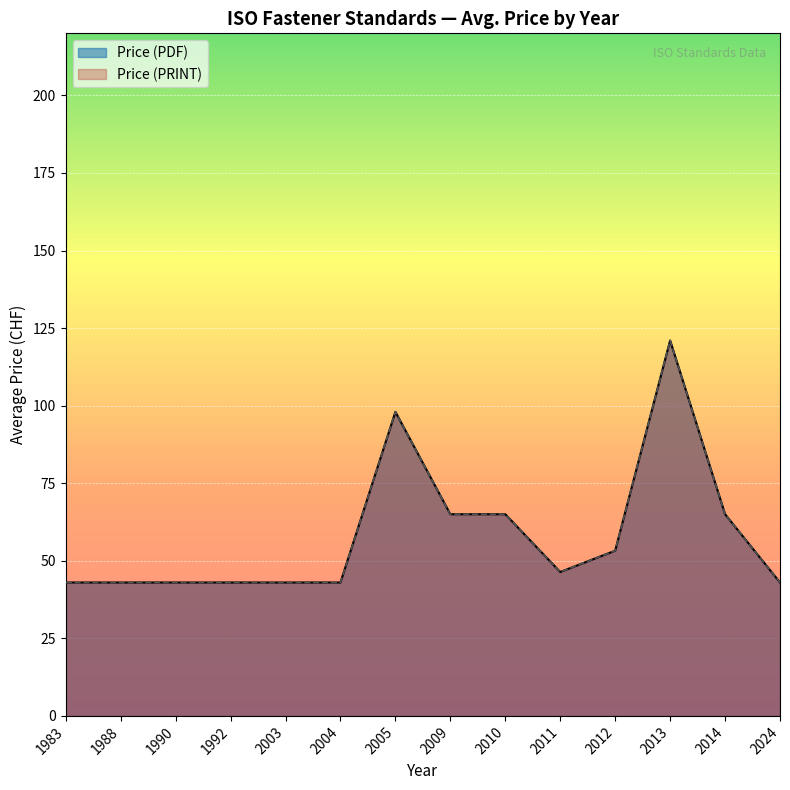

Does the chart display data point markers on the line(s)?

No